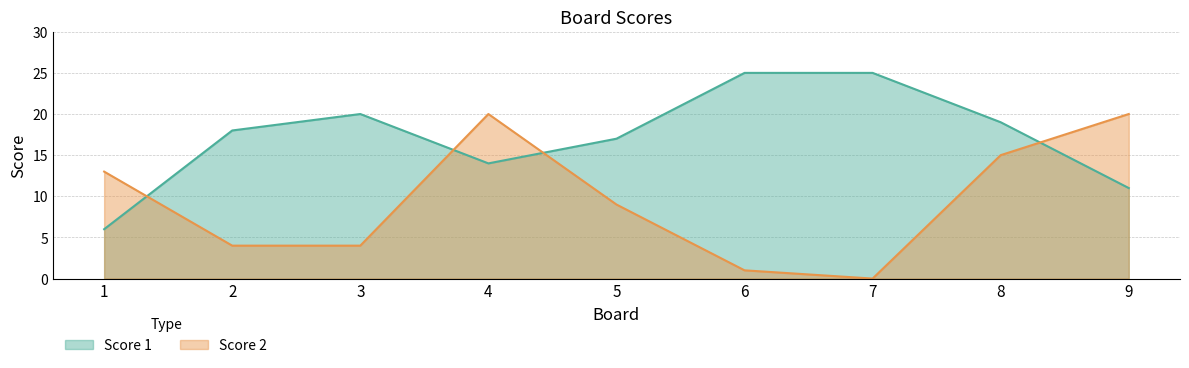

Where do Score 1 and Score 2 first cross each other?

1 and 2